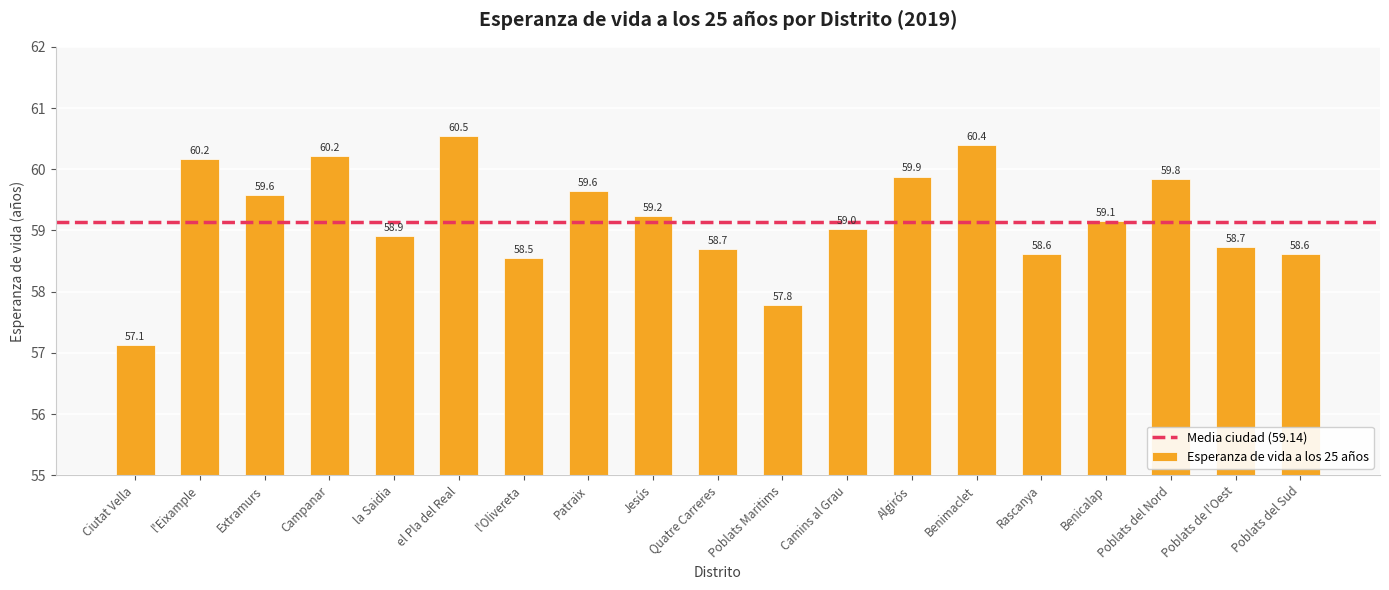

What is the difference between the values at Ciutat Vella and Jesús?

2.1